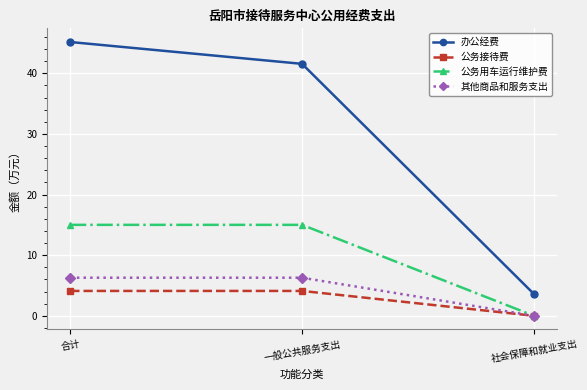

The value of 公务用车运行维护费 at 合计 is 15.0. True or false?

True